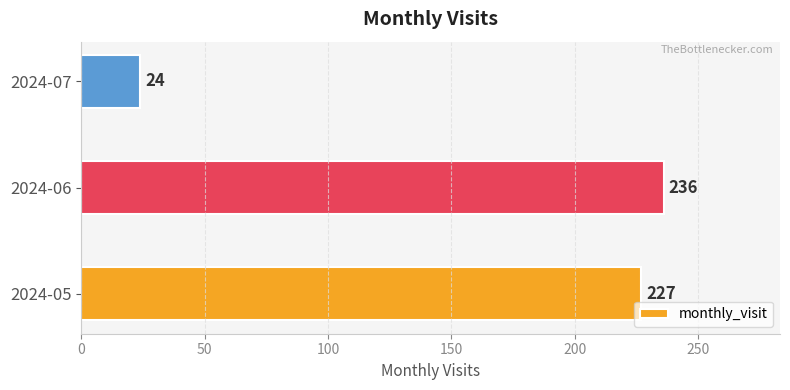

Is it true that the value at 2024-06 is 372?

False